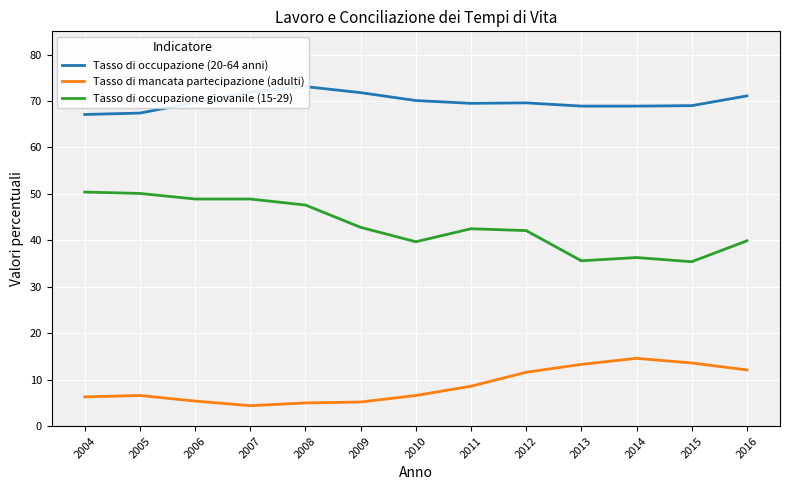

What value does the Tasso di mancata partecipazione (adulti) series have at 2004?

6.3